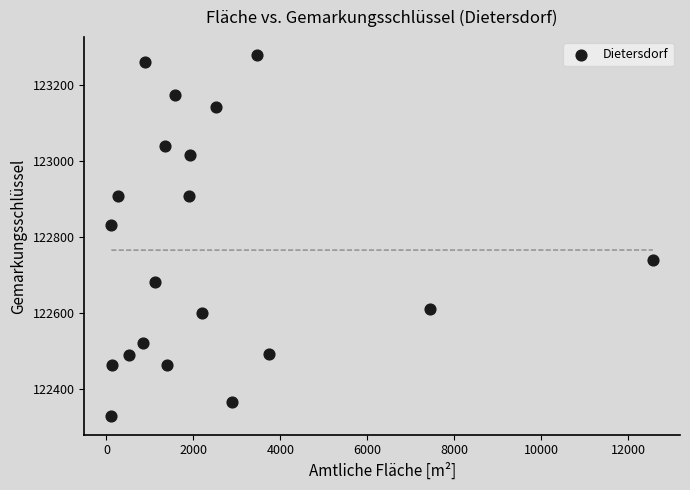

What Y value in the scatter plot is closest to 122803?

122832.8